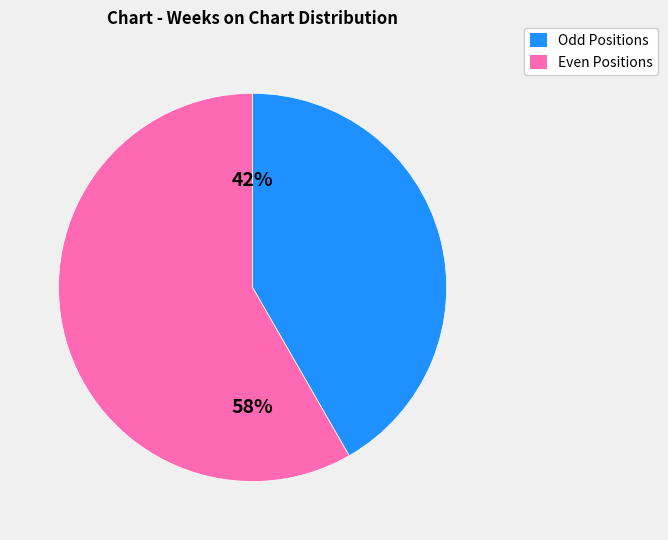

What is the ratio of the value at Odd Positions to the value at Even Positions?

0.7